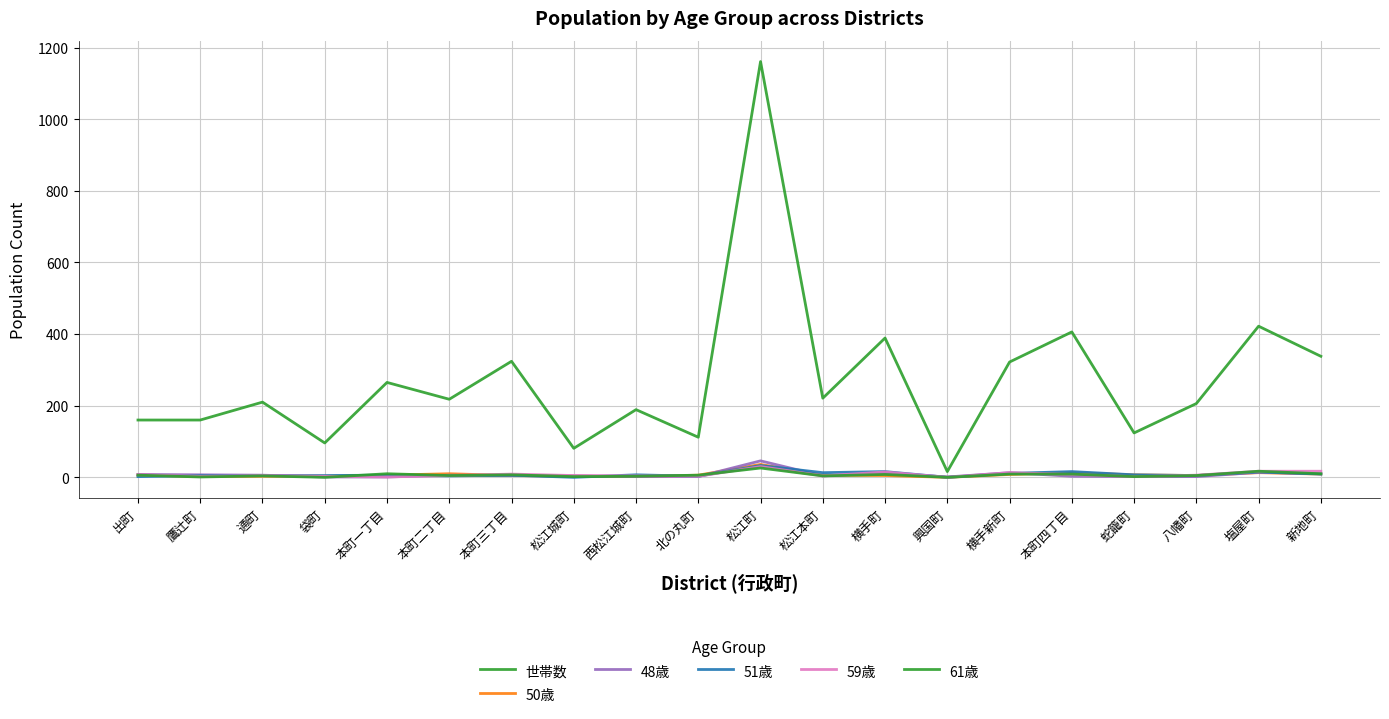

Does the chart have visible grid lines?

Yes